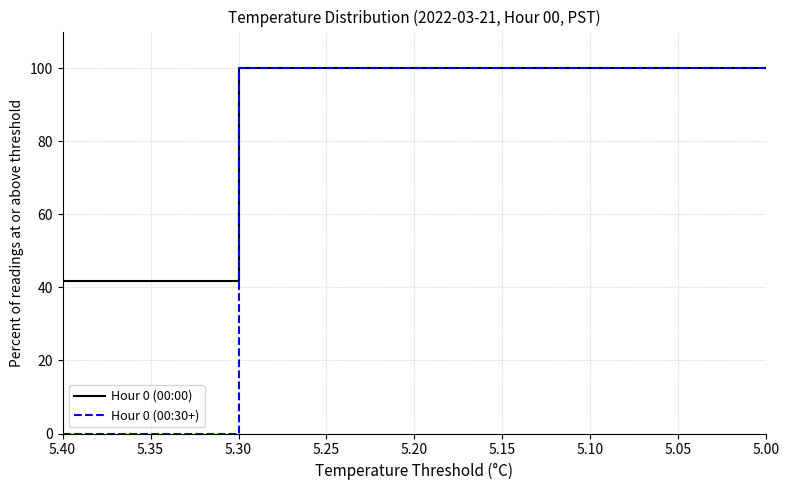

Does the chart display data point markers on the line(s)?

No